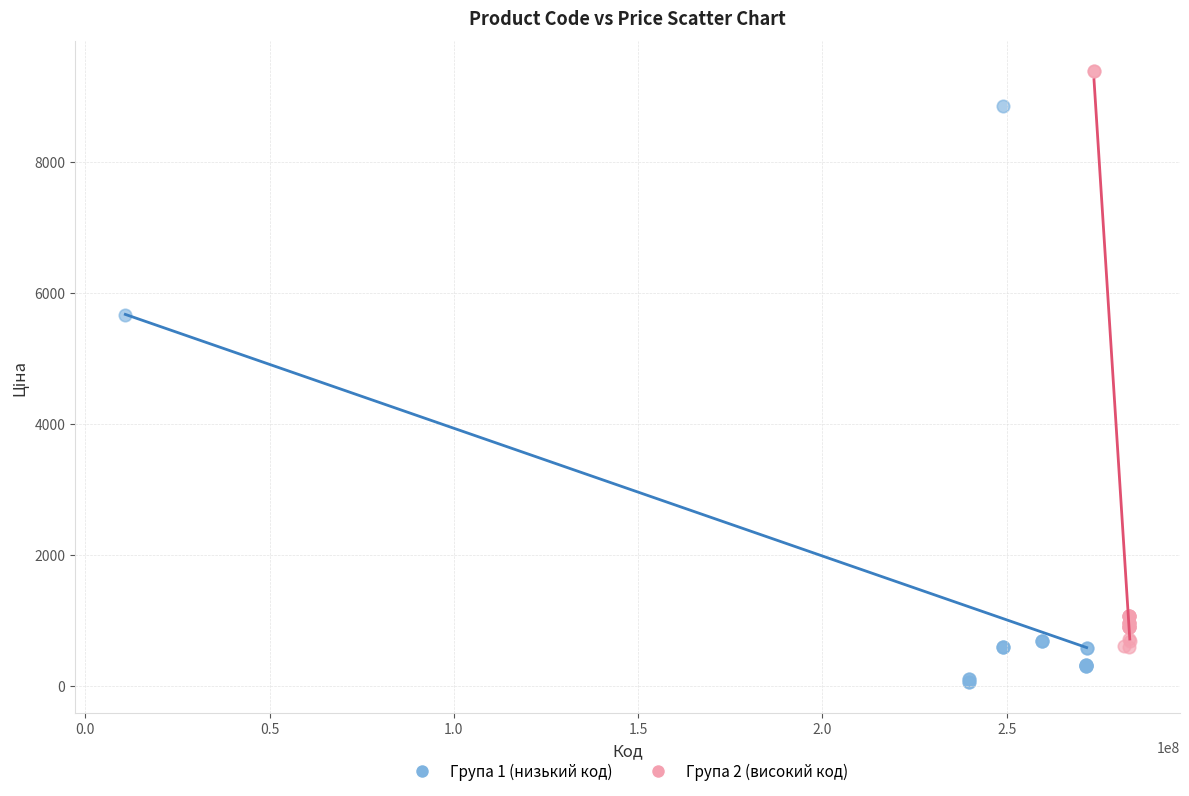

Which series reaches the maximum Y coordinate?

Група 2 (високий код)